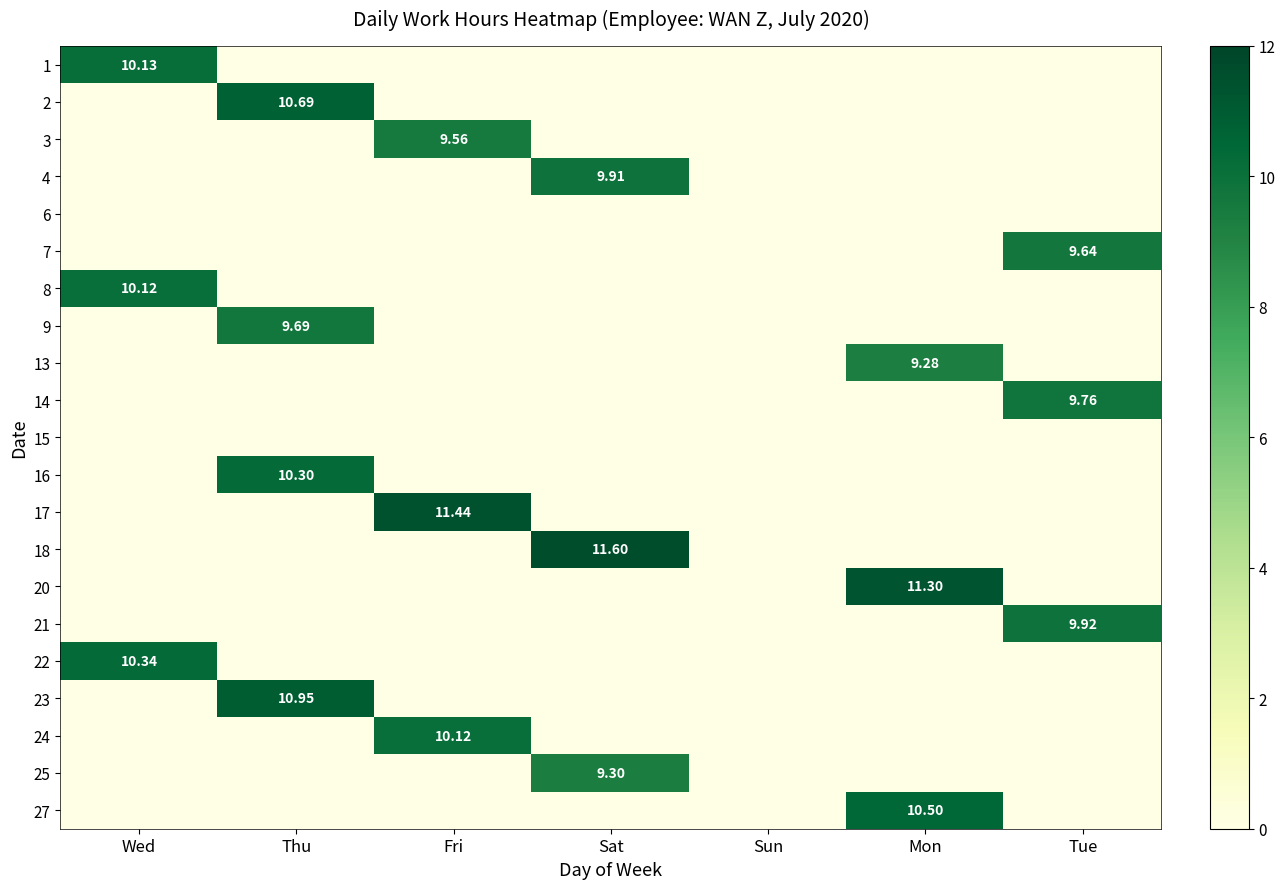

At which category is the sum across all series the highest?

Thu